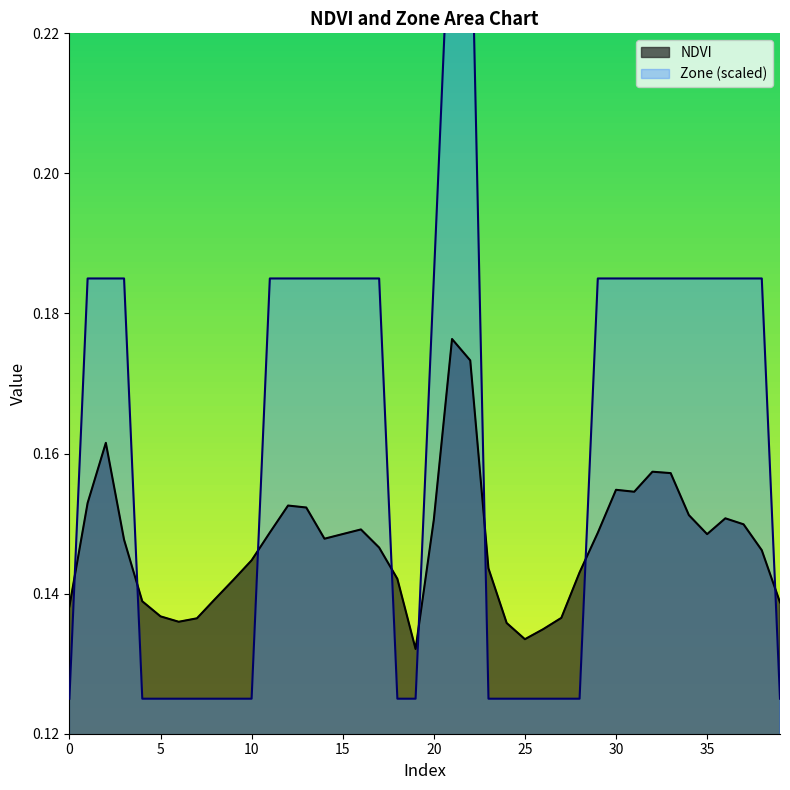

True or false: NDVI and Zone cross at least once.

True